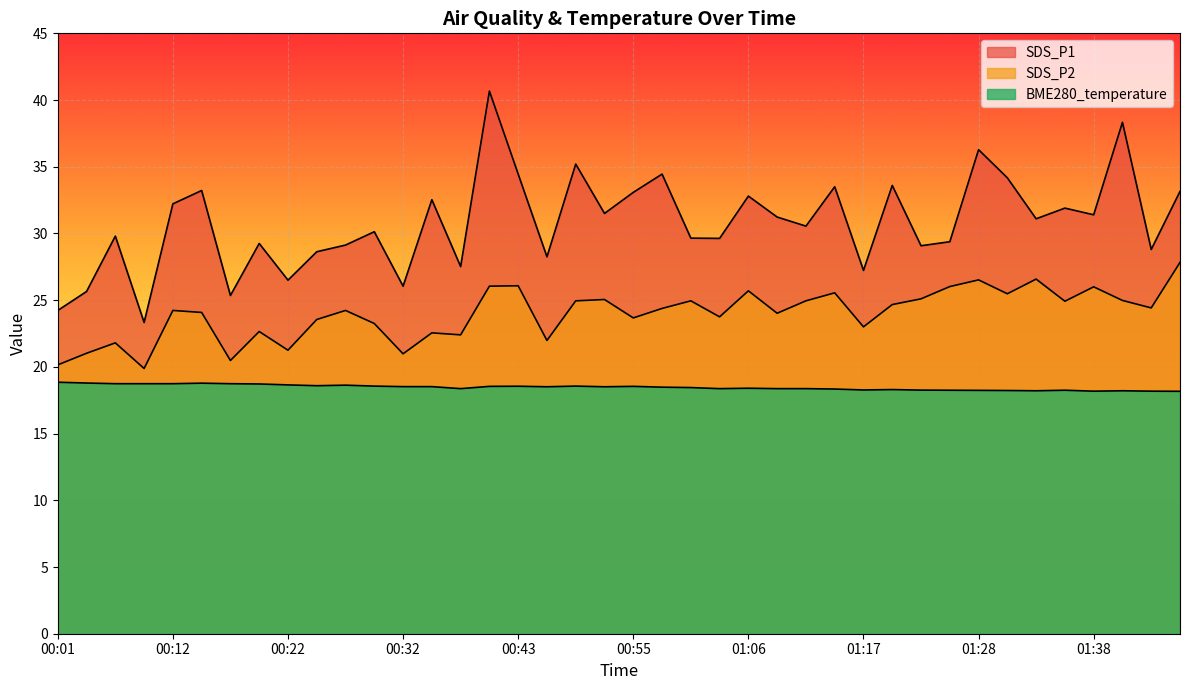

List the series in order of their peak value, lowest first.

BME280_temperature, SDS_P2, SDS_P1